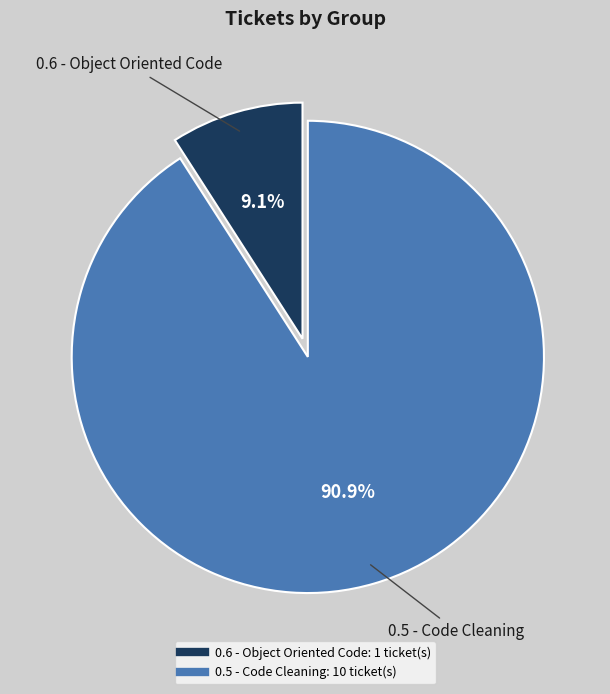

What is the smallest slice in the pie chart?

0.6 - Object Oriented Code